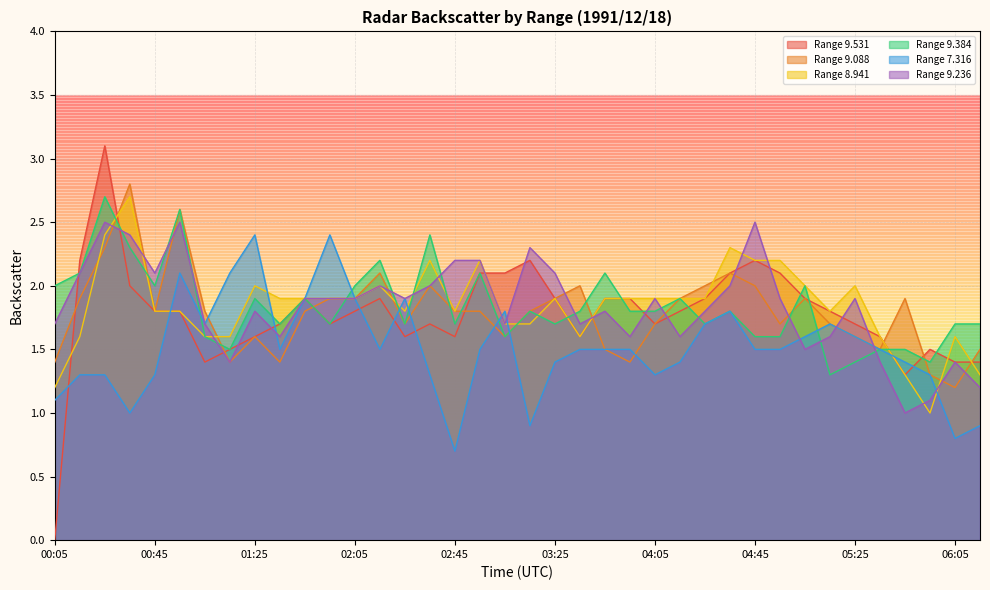

What is the sum of all 7.316 values?

57.5